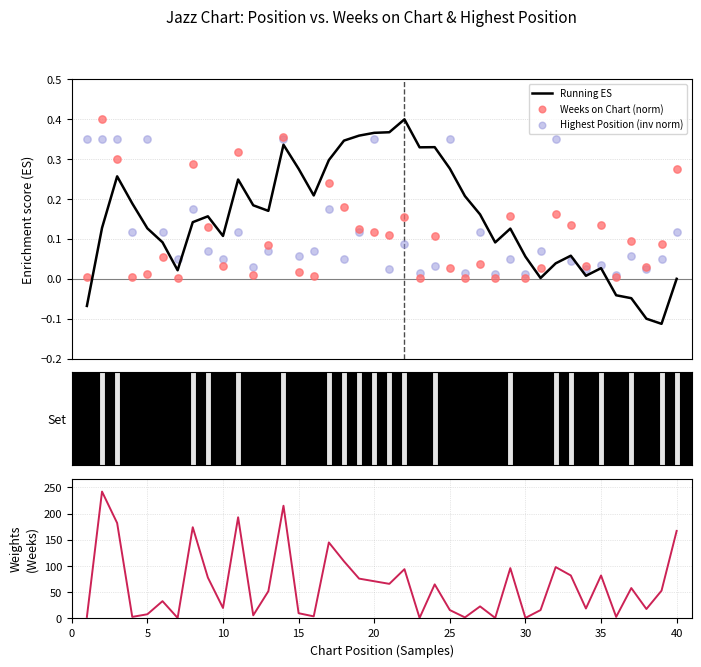

Which series reaches the minimum Y coordinate?

Running ES